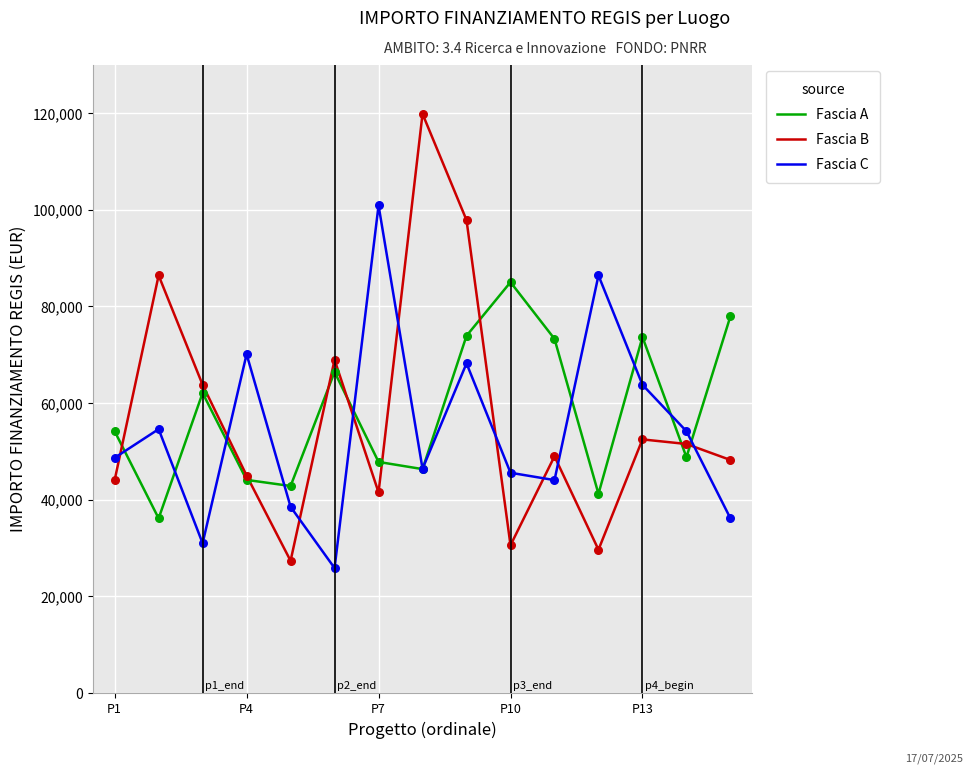

Which series has the largest total across all categories?

Fascia A